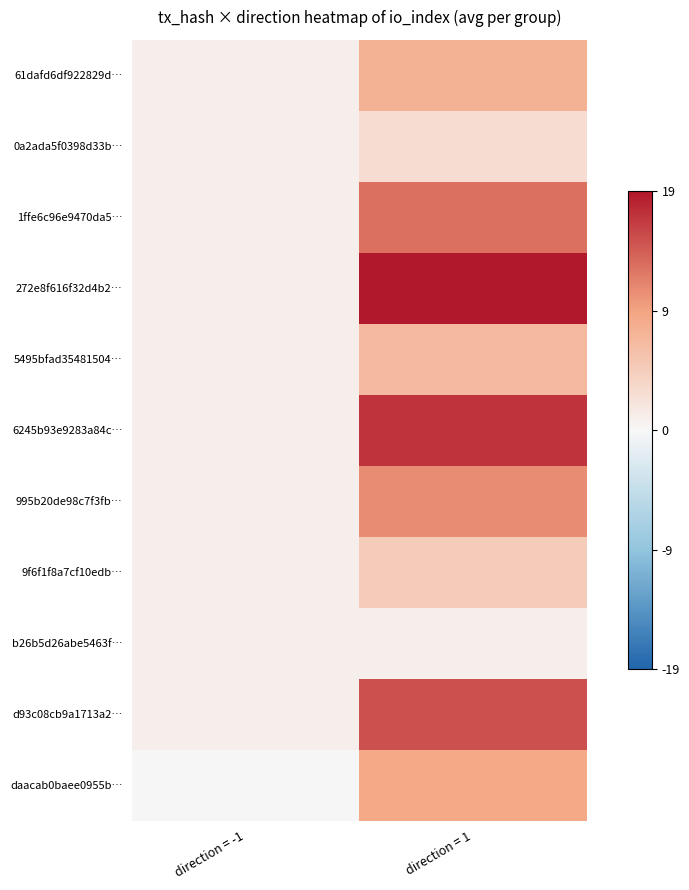

Reading right to left, what are all the values shown in this chart?

61dafd6df922829d…: direction = 1=0.4	direction = -1=0.1
0a2ada5f0398d33b…: direction = 1=0.2	direction = -1=0.1
1ffe6c96e9470da5…: direction = 1=0.7	direction = -1=0.1
272e8f616f32d4b2…: direction = 1=1.0	direction = -1=0.1
5495bfad35481504…: direction = 1=0.4	direction = -1=0.1
6245b93e9283a84c…: direction = 1=0.9	direction = -1=0.1
995b20de98c7f3fb…: direction = 1=0.6	direction = -1=0.1
9f6f1f8a7cf10edb…: direction = 1=0.3	direction = -1=0.1
b26b5d26abe5463f…: direction = 1=0.1	direction = -1=0.1
d93c08cb9a1713a2…: direction = 1=0.8	direction = -1=0.1
daacab0baee0955b…: direction = 1=0.5	direction = -1=0.0